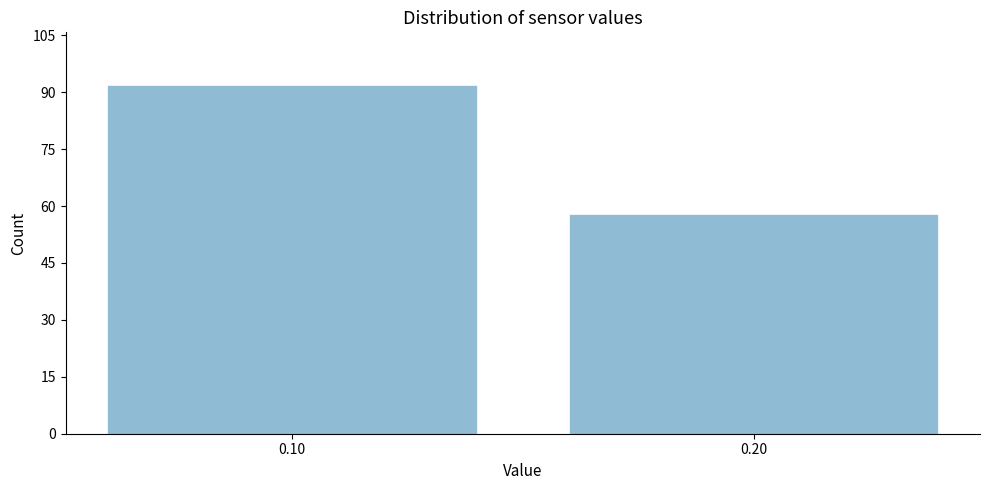

Reading left to right, what are all the values shown in this chart?

0.10=92	0.20=58